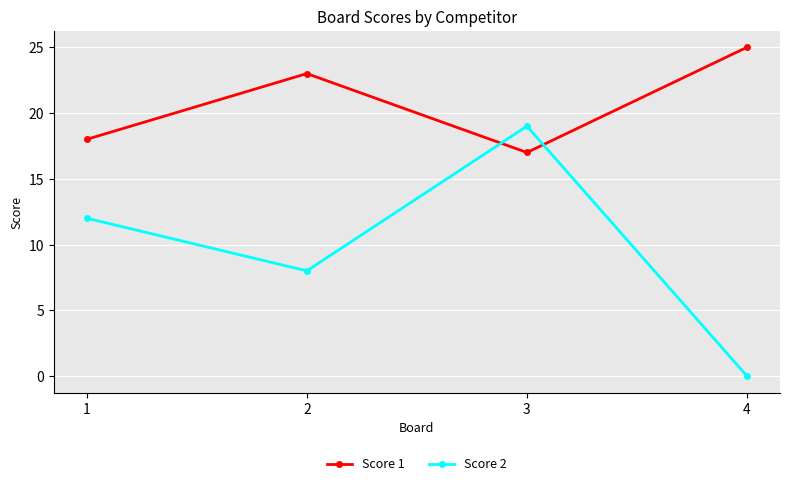

Is this an area chart (filled region under the line)?

No